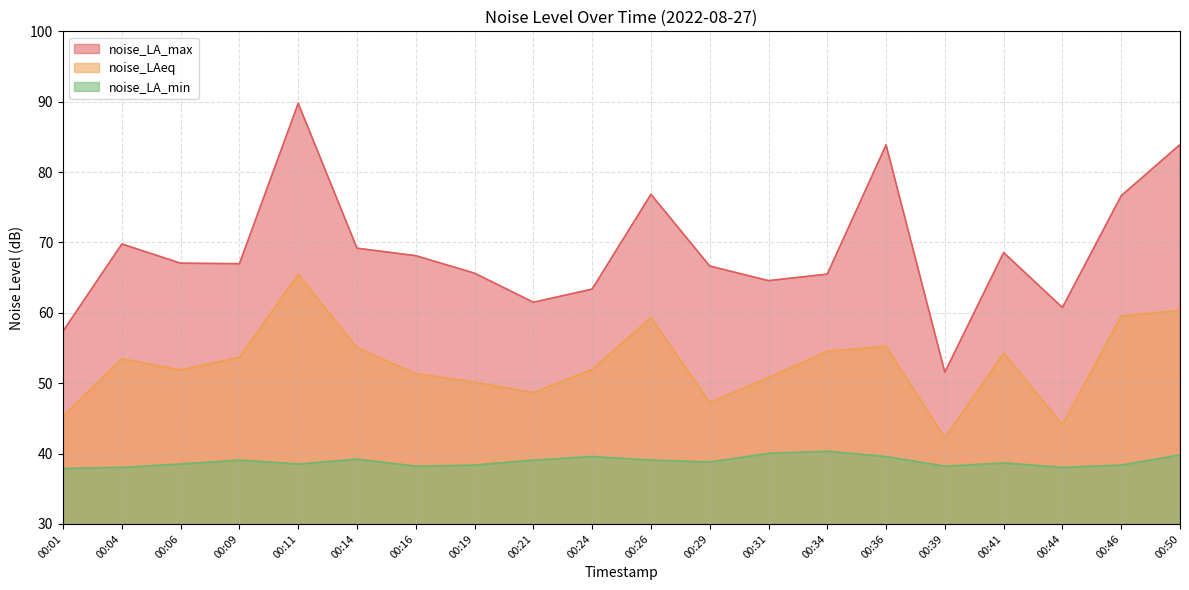

Rank the categories by noise_LA_min value from lowest to highest.

00:01, 00:04, 00:44, 00:16, 00:39, 00:19, 00:46, 00:06, 00:11, 00:41, 00:29, 00:09, 00:21, 00:26, 00:14, 00:24, 00:36, 00:50, 00:31, 00:34